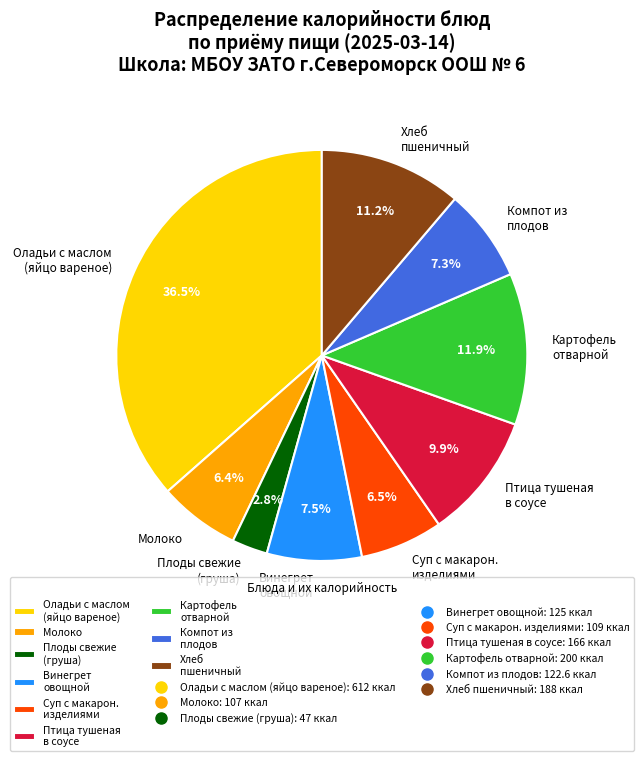

Which category has the biggest portion of the pie?

Оладьи с маслом (яйцо вареное)